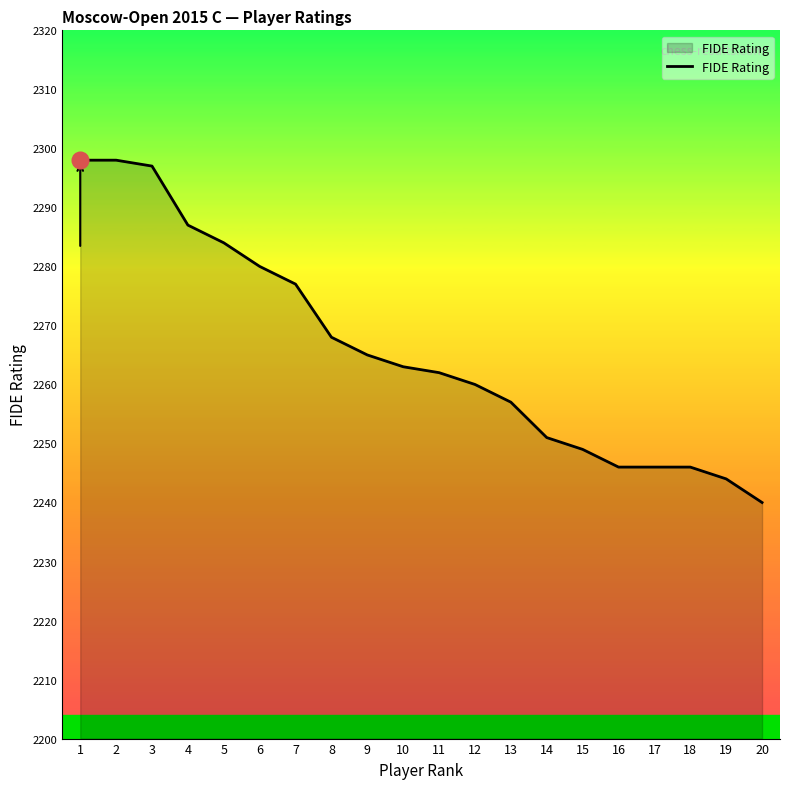

What is the greatest value displayed?

2298